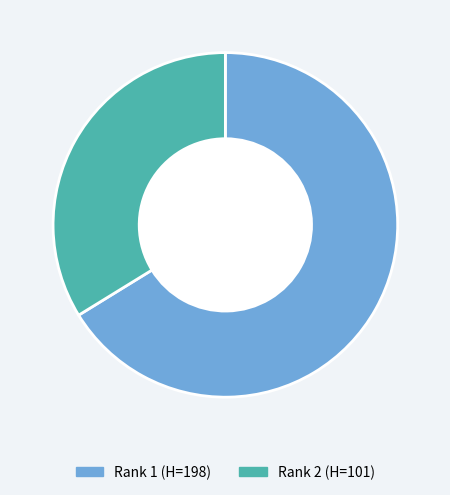

Is the sum of Rank 1 (H=198) and Rank 2 (H=101) greater than half?

Yes